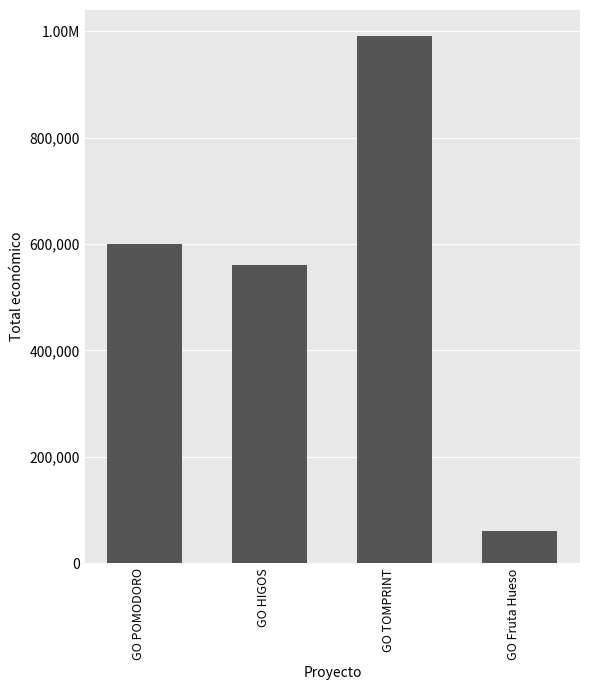

Are the bars horizontal?

No